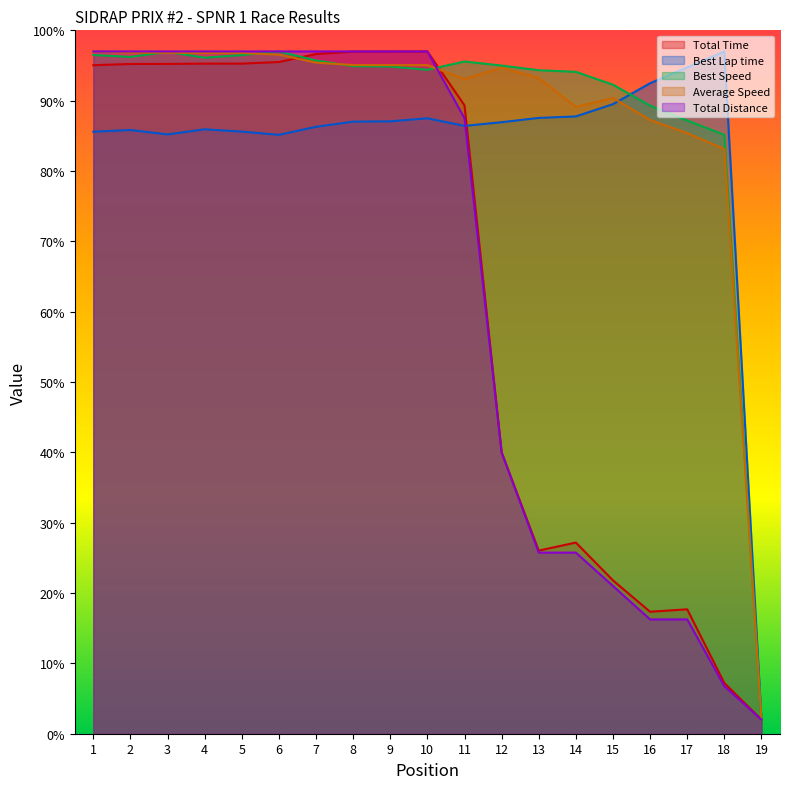

At which category does Total Time reach its first local valley?

13